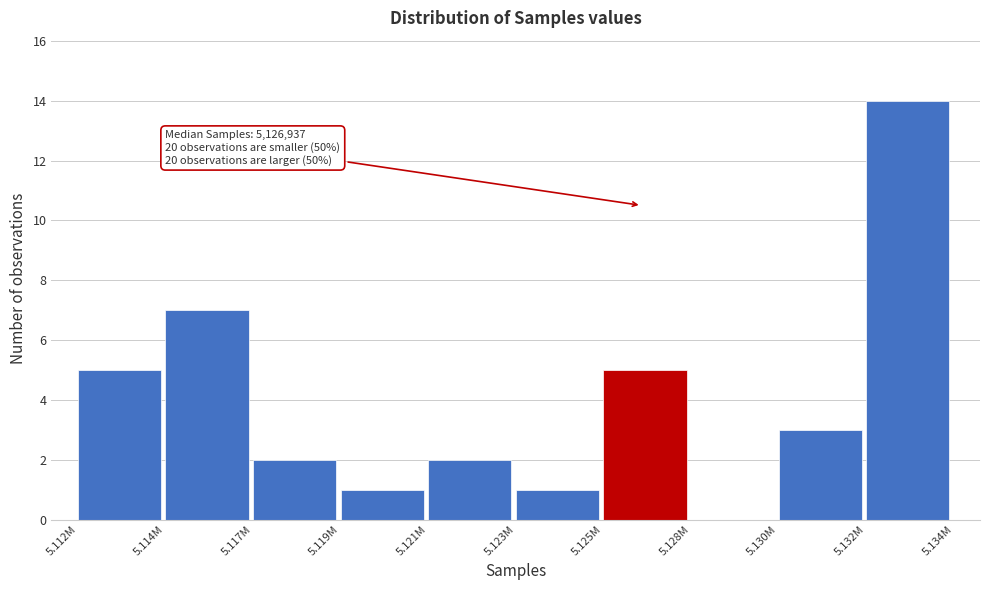

Reading left to right, what are all the values shown in this chart?

5.112M=5	5.114M=7	5.117M=2	5.119M=1	5.121M=2	5.123M=1	5.125M=5	5.128M=0	5.130M=3	5.132M=14